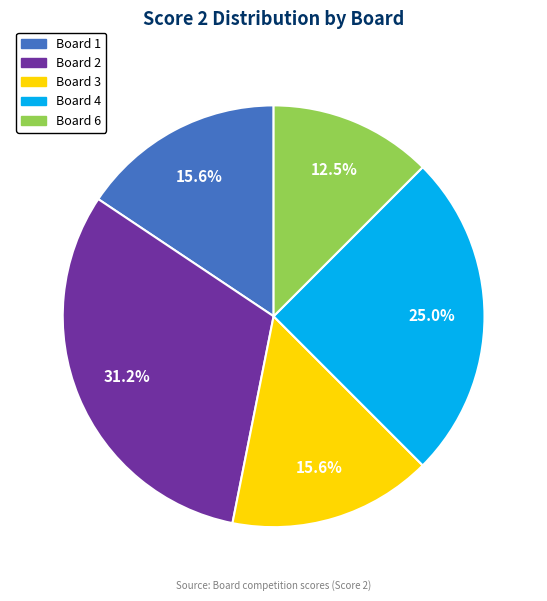

What percentage is the Board 1 slice, to the nearest percent?

16%